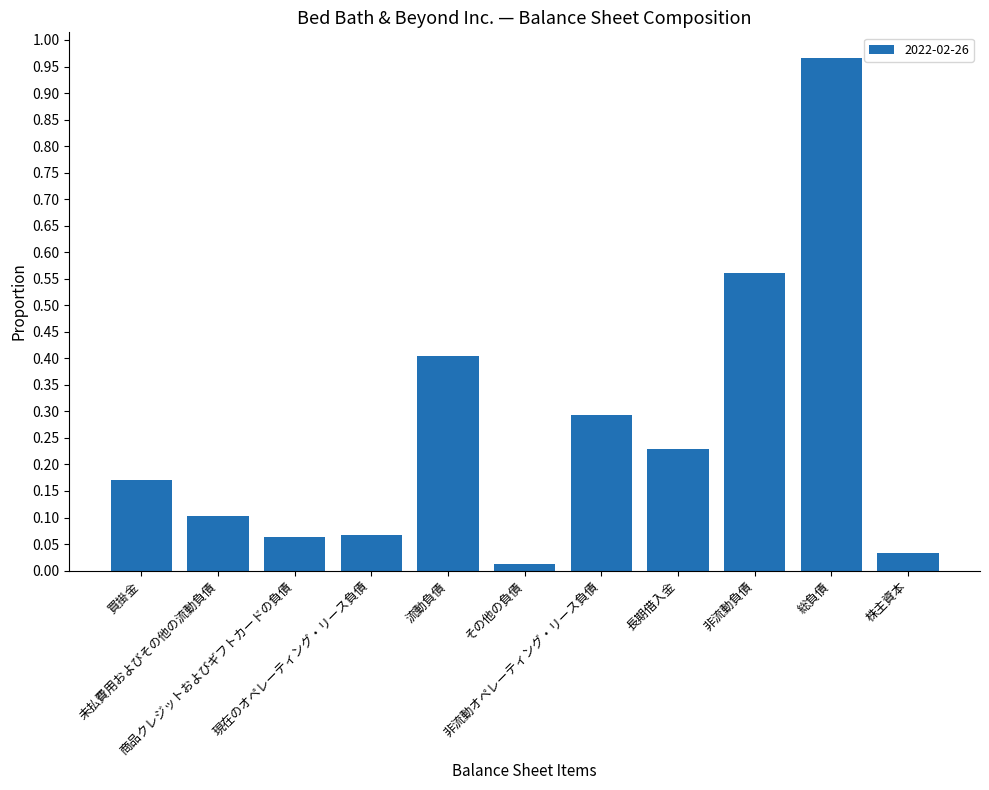

What is the label of the 2nd bar from the left?

未払費用およびその他の流動負債